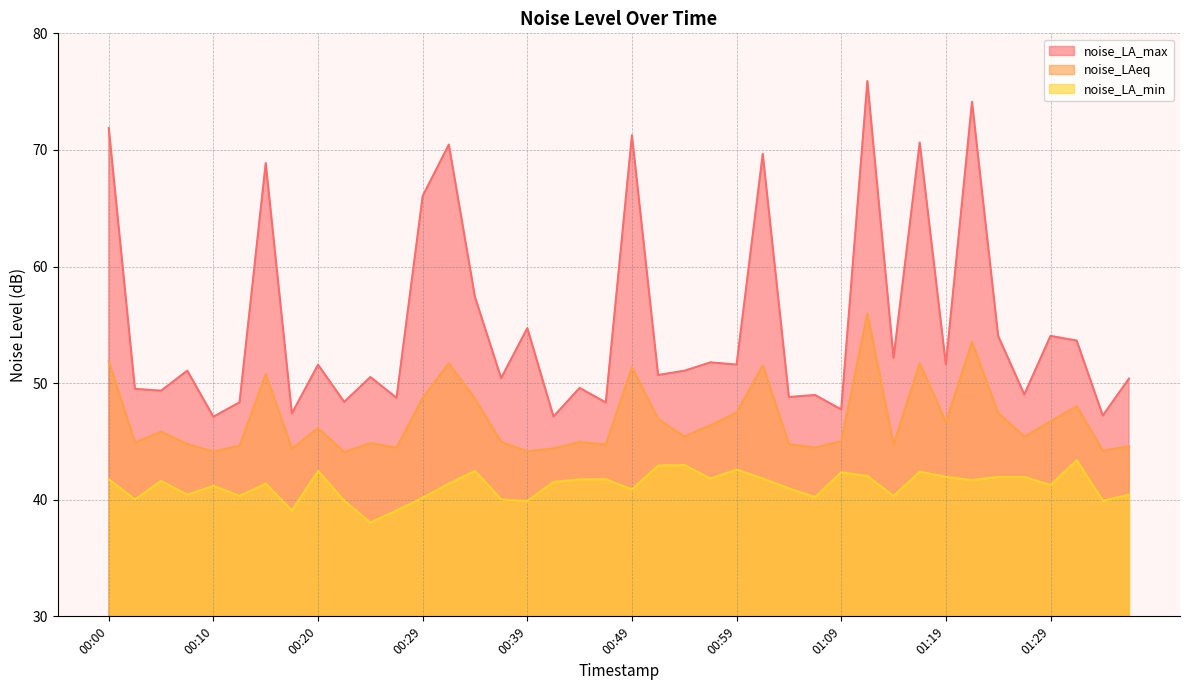

True or false: noise_LA_max and noise_LAeq intersect in this chart.

False